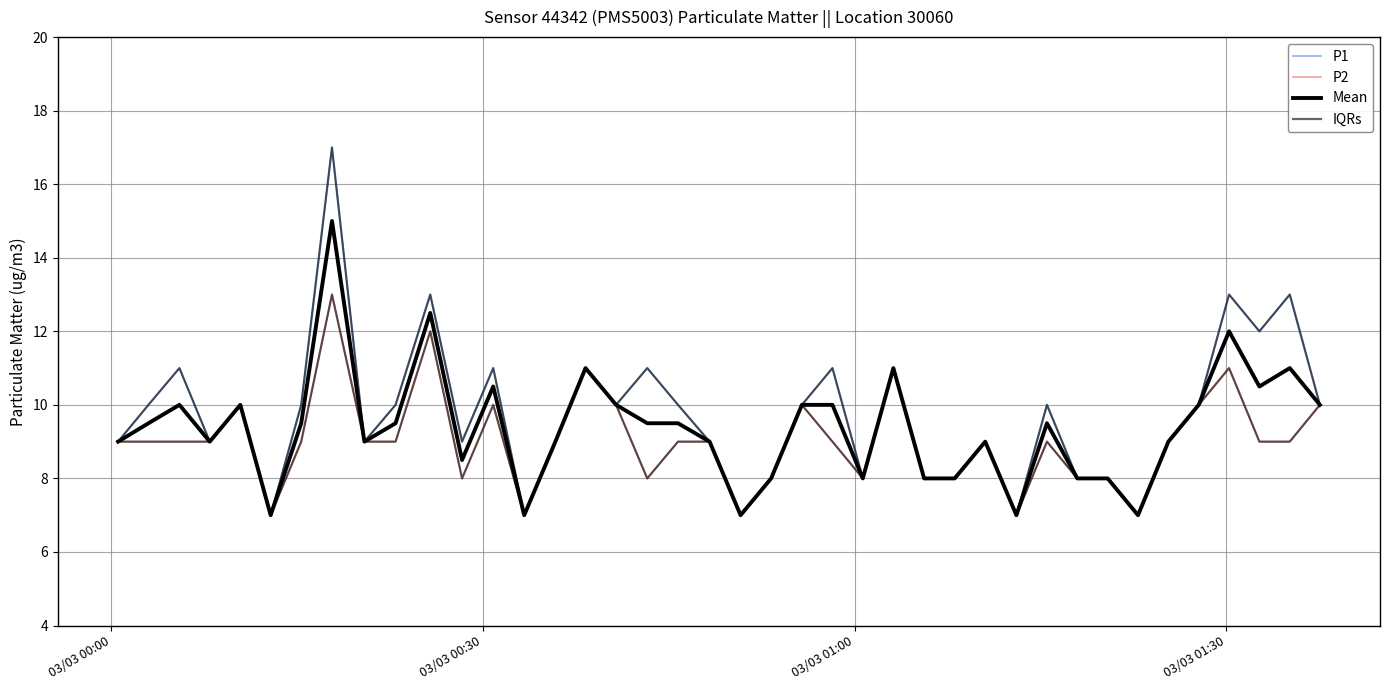

Does the chart display data point markers on the line(s)?

No